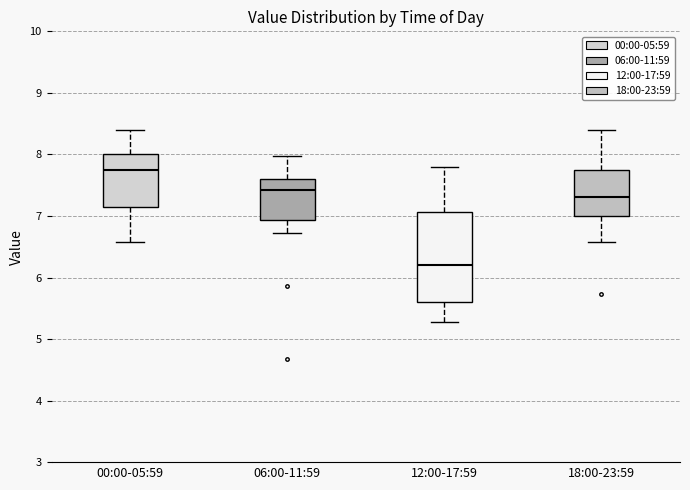

Where is the lower edge of the box for 06:00-11:59 on the y-axis? The values are not printed on the chart, so give them approximately, as read against the axis.

6.9